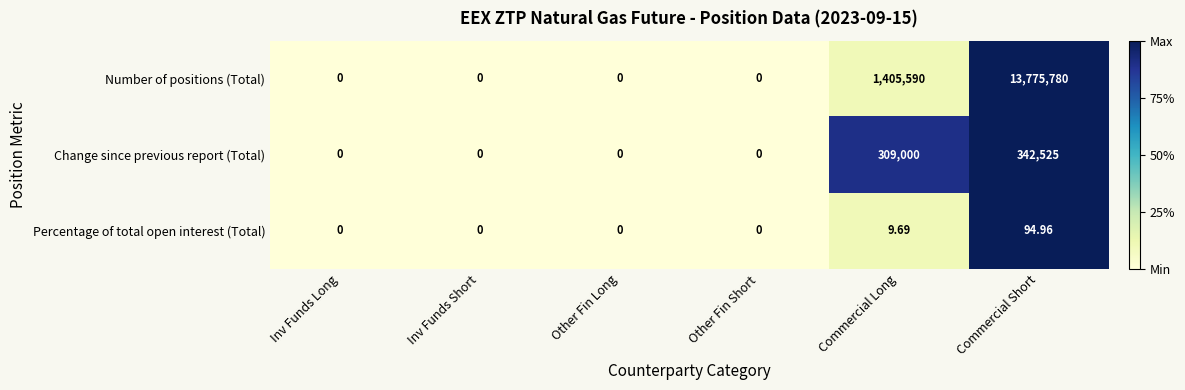

At which category is the sum across all series the highest?

Commercial Short